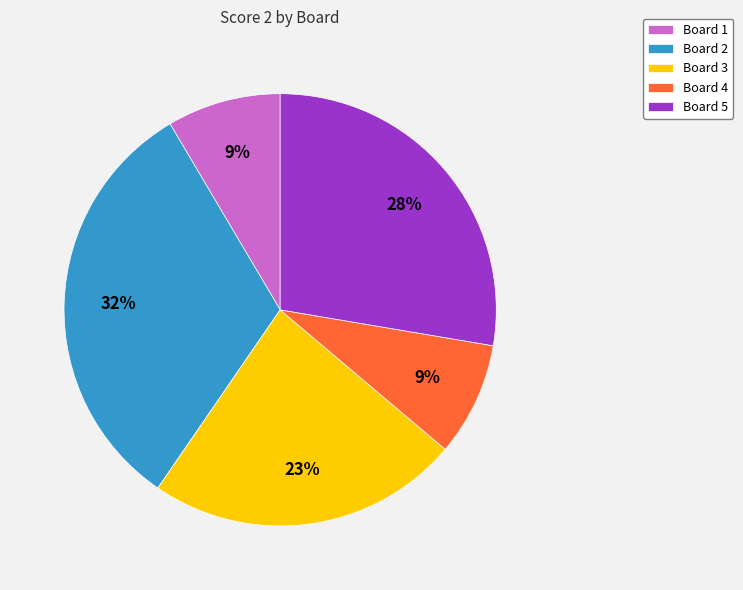

Is the sum of Board 3 and Board 5 greater than half?

Yes